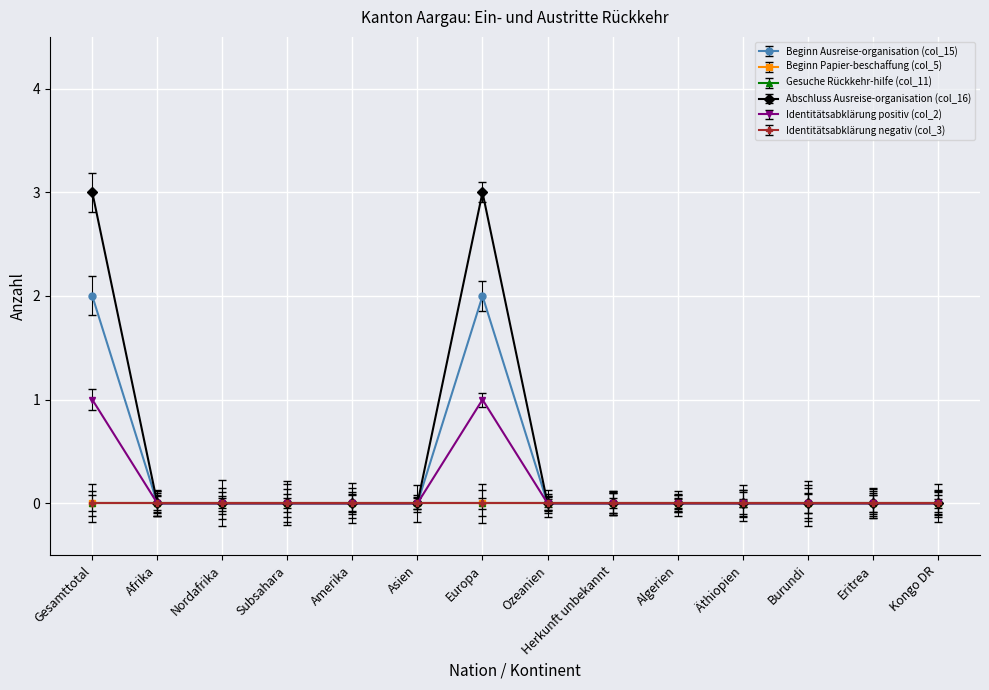

In Identitätsabklärung positiv (col_2), how many points are higher than both neighbors (excluding endpoints)?

1